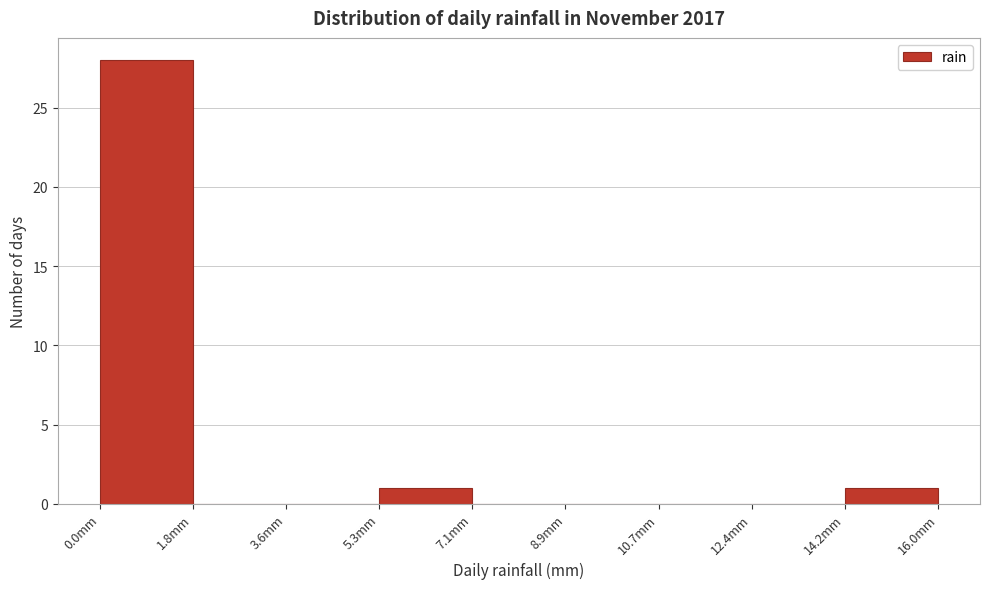

Over which range of the x-axis is the bar tallest?

0.0 to 1.8